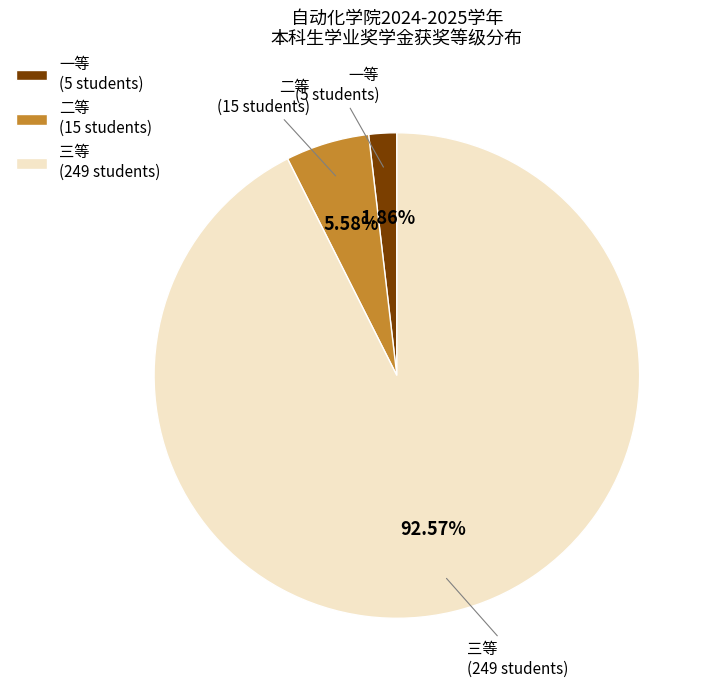

Does any single category account for the majority?

Yes